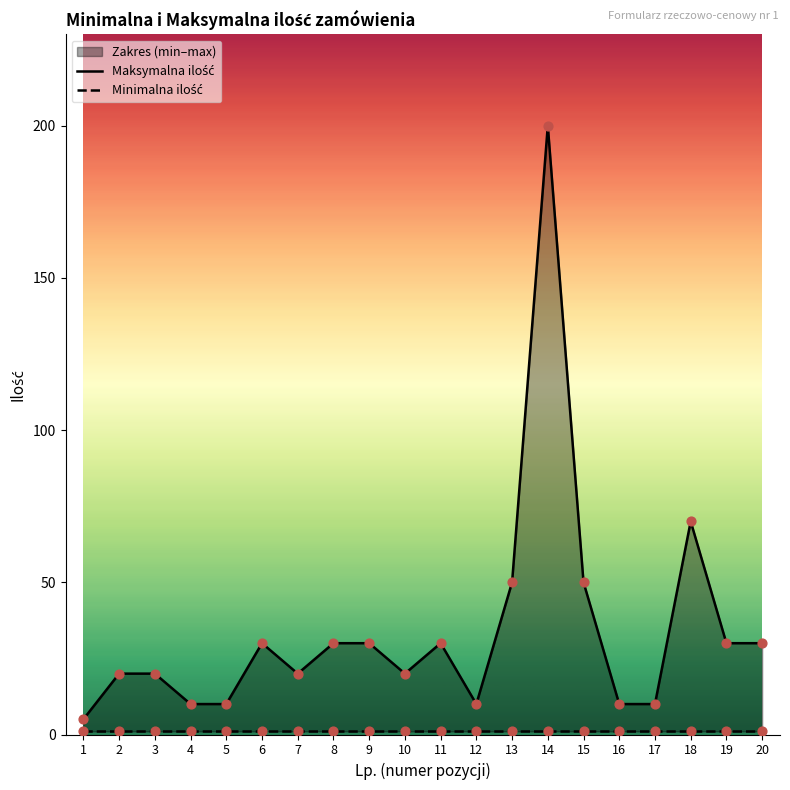

Which series reaches the minimum Y coordinate?

Minimalna ilość